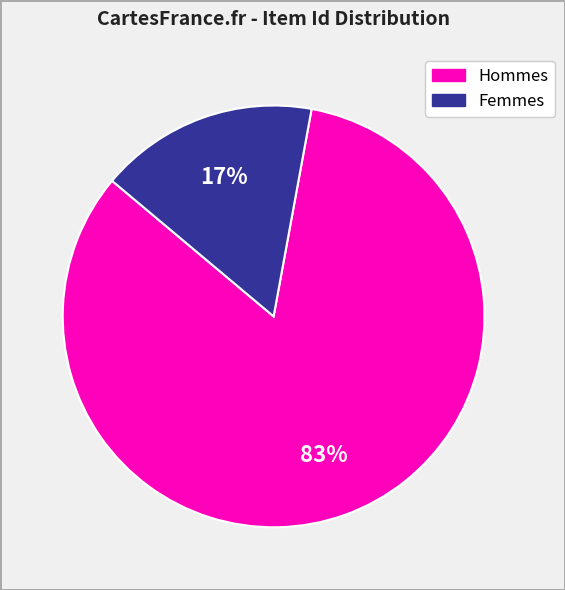

Does any single category account for the majority?

Yes